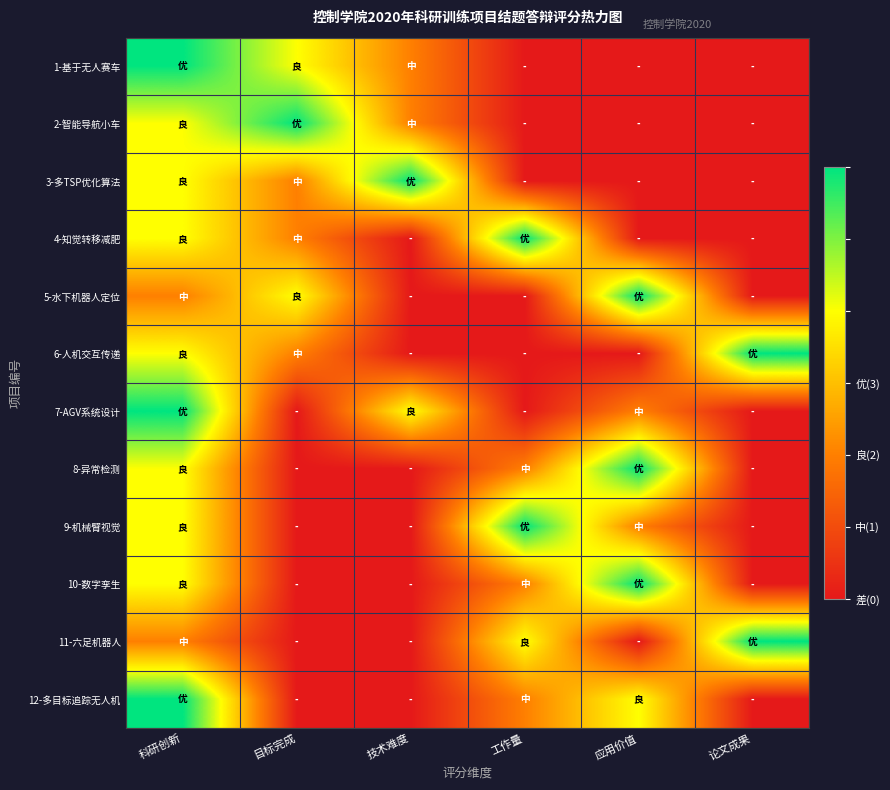

Which series has the largest total across all categories?

1-基于无人赛车